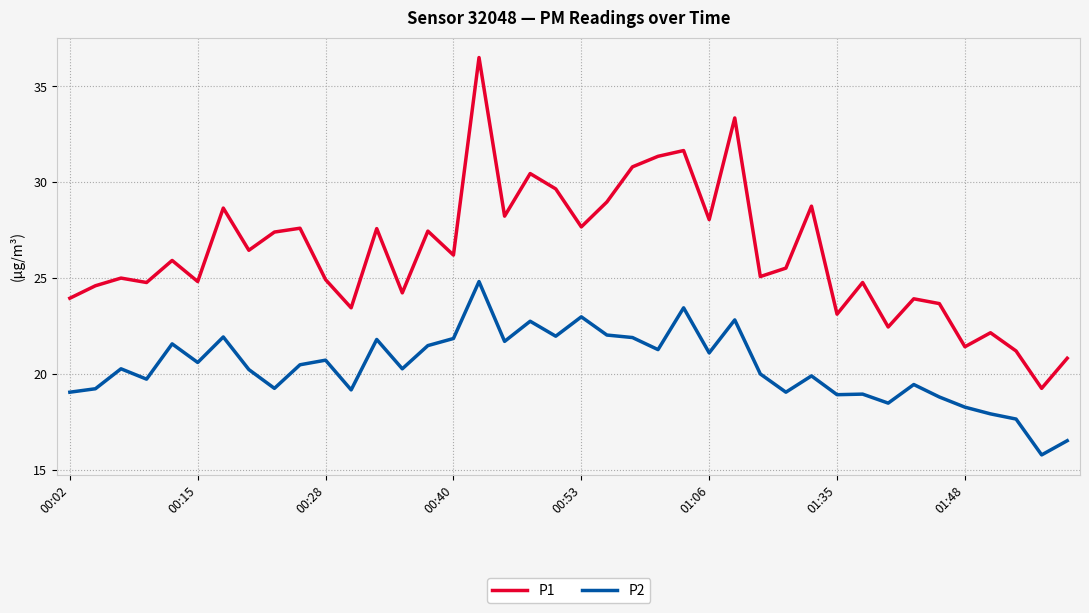

What are all the series names shown in the legend?

P1, P2